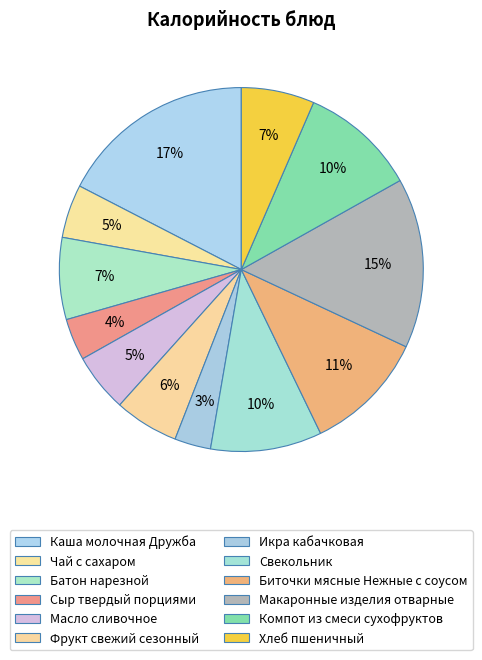

What is the smallest slice in the pie chart?

Икра кабачковая